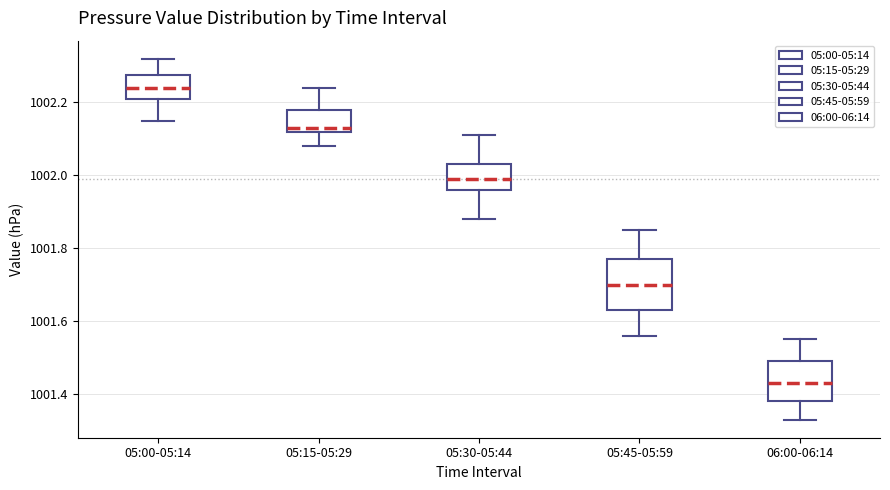

Reading left to right, read every box against the y-axis: the position of its median line, the range the box covers, and the ends of its whiskers. The values are not printed on the chart, so give them approximately, as read against the axis.

05:00-05:14: median 1002.24, box 1002.22 to 1002.28, whiskers 1002.16 to 1002.32
05:15-05:29: median 1002.14, box 1002.12 to 1002.18, whiskers 1002.08 to 1002.24
05:30-05:44: median 1002.00, box 1001.96 to 1002.04, whiskers 1001.88 to 1002.12
05:45-05:59: median 1001.70, box 1001.64 to 1001.78, whiskers 1001.56 to 1001.86
06:00-06:14: median 1001.44, box 1001.38 to 1001.50, whiskers 1001.34 to 1001.56